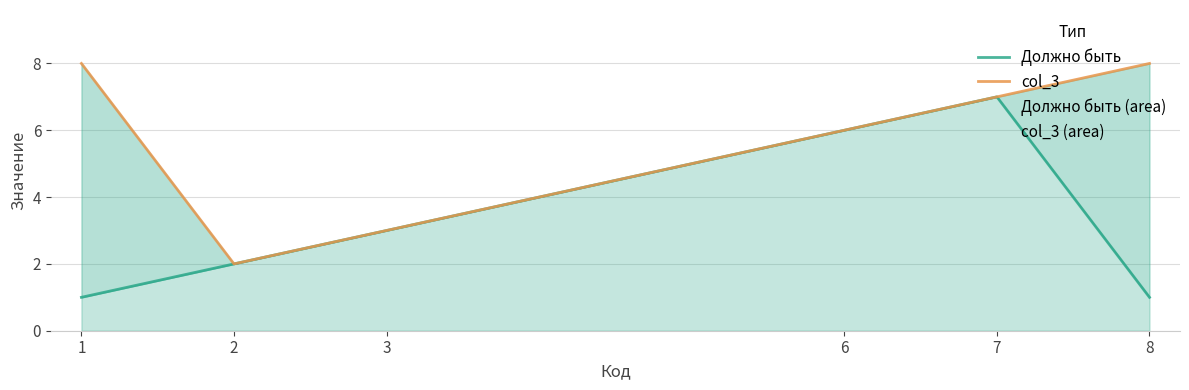

The value of col_3 at 6 is 2. True or false?

False